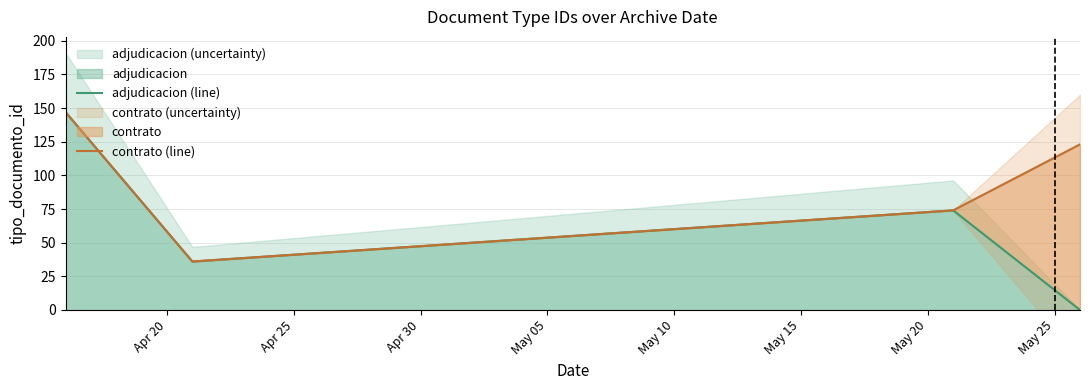

How many contrato (line) values are between 74 and 147?

3